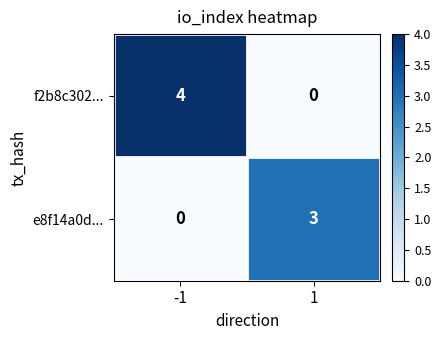

Reading left to right, list all the values displayed in this chart.

f2b8c302...: 4	0
e8f14a0d...: 0	3